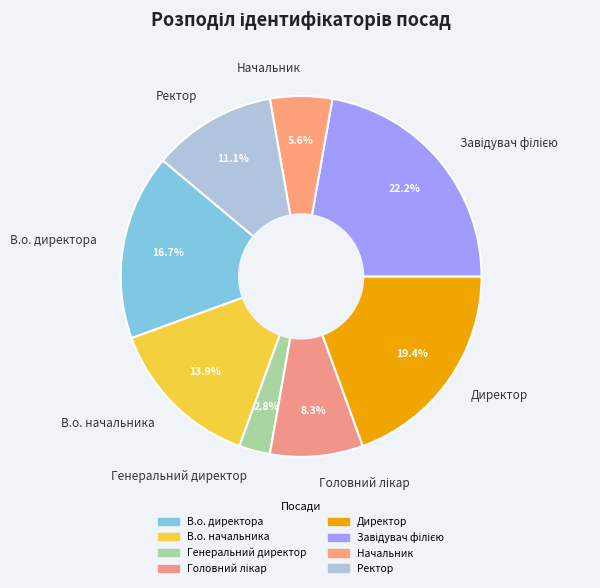

Is Ректор the majority of the pie?

No